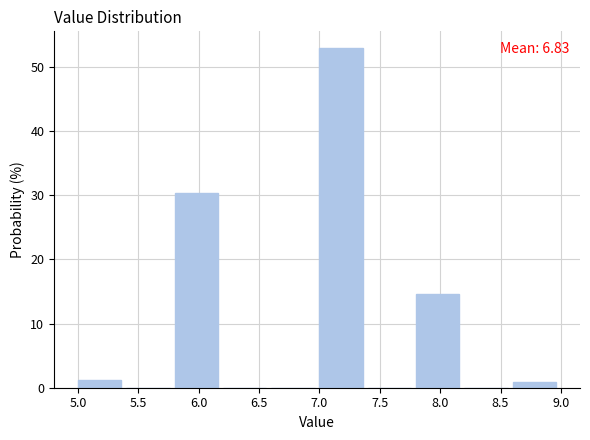

Which range on the x-axis has the tallest bar?

7.0 to 7.4